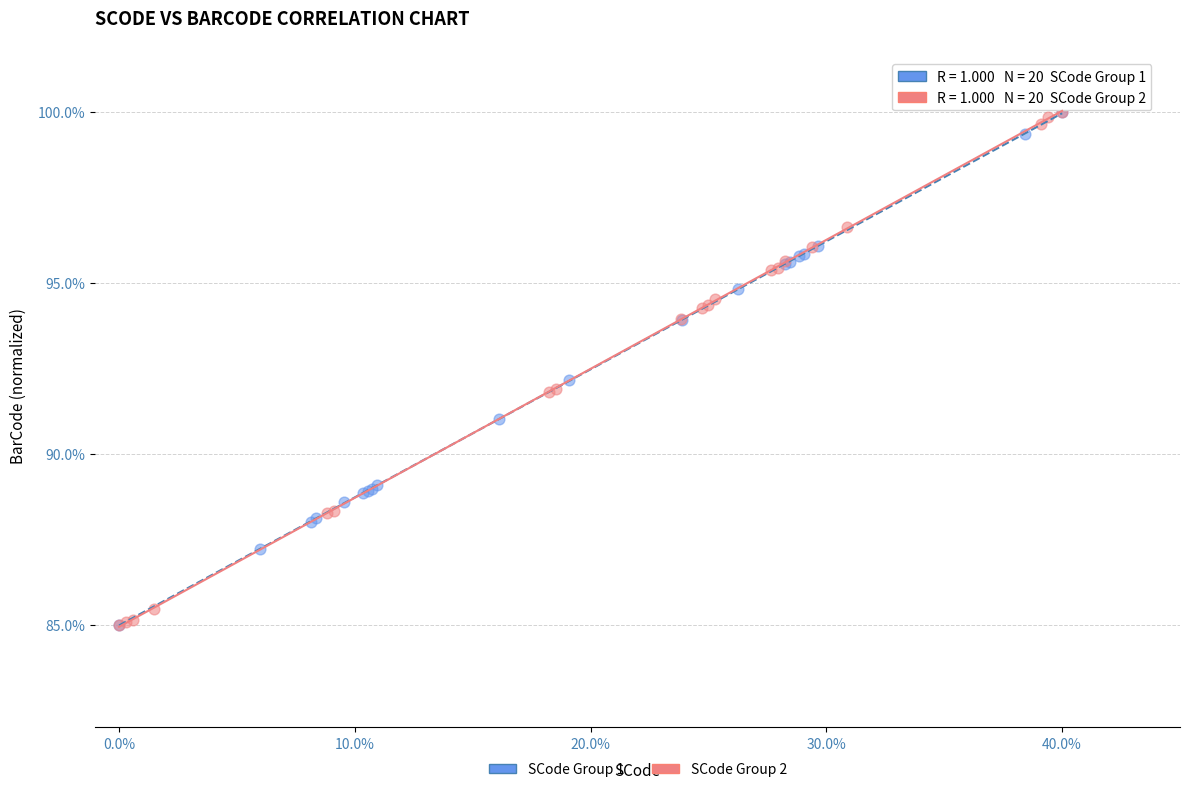

What are all the series names shown in the legend?

SCode Group 1, SCode Group 2